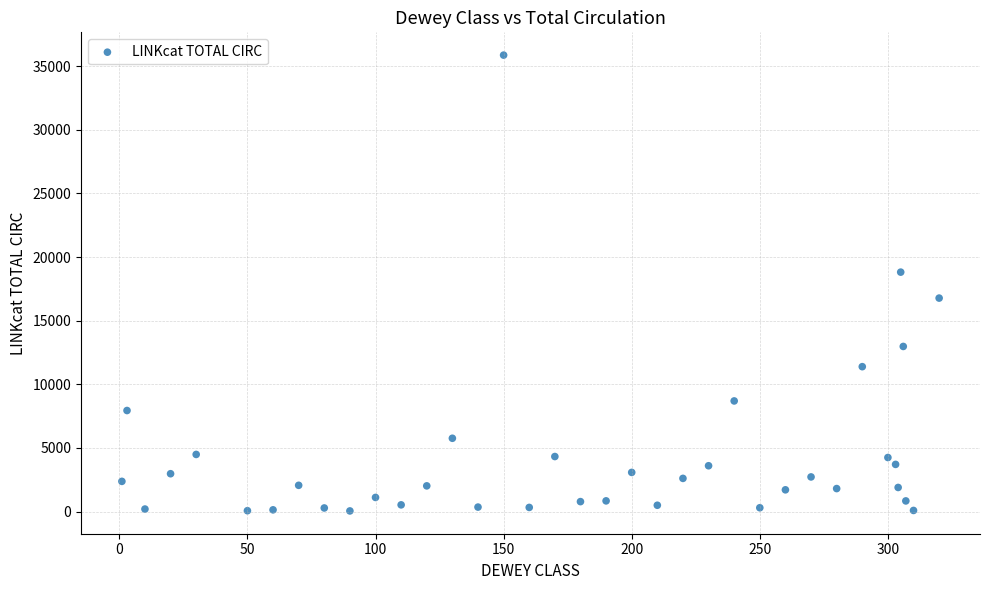

What is the range of X values (max minus min)?

319